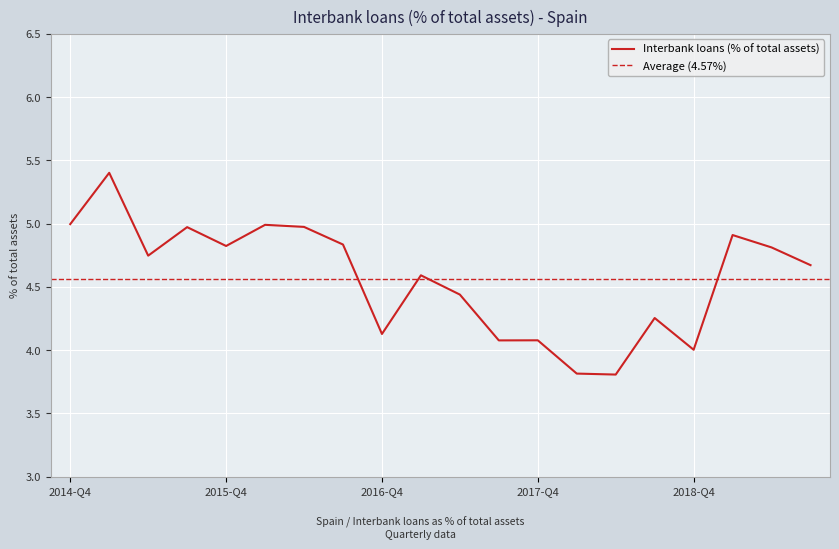

The value at 2018-Q4 is 4.0. True or false?

True